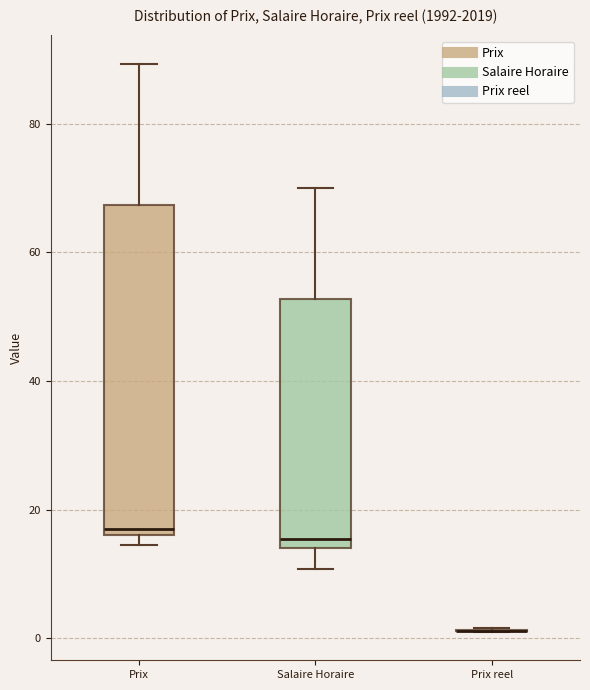

Which box is the tallest, from its lower edge to its upper edge?

Prix